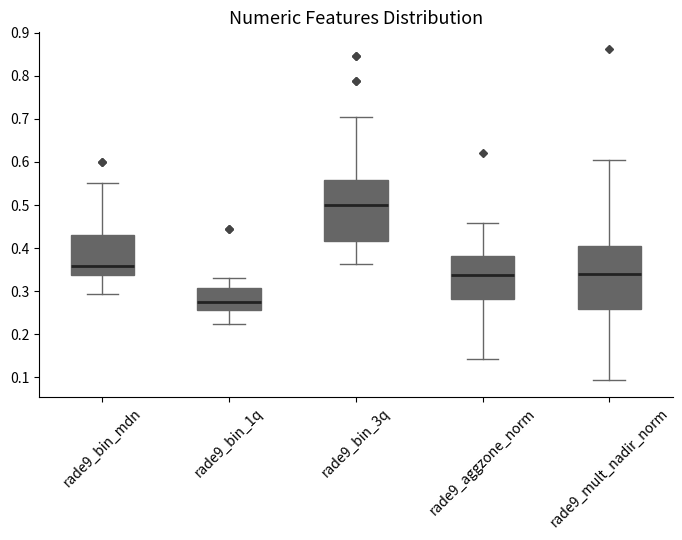

Which box's median line is the lowest?

rade9_bin_1q